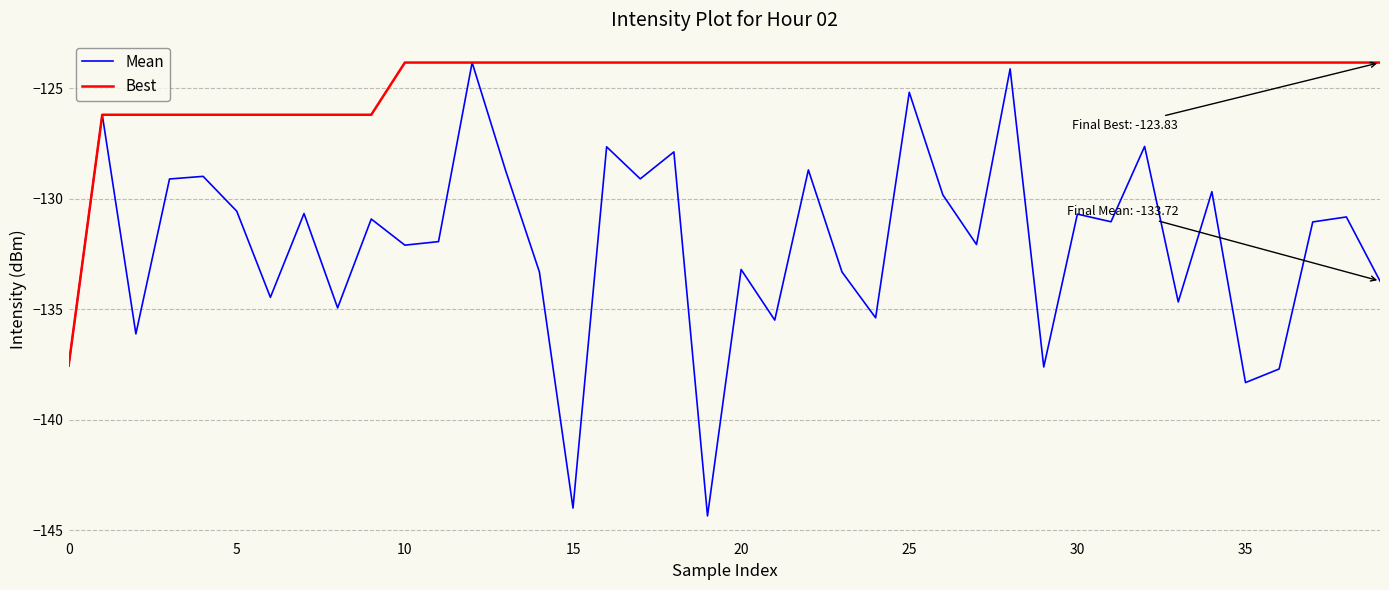

How many lines are shown in the chart?

2